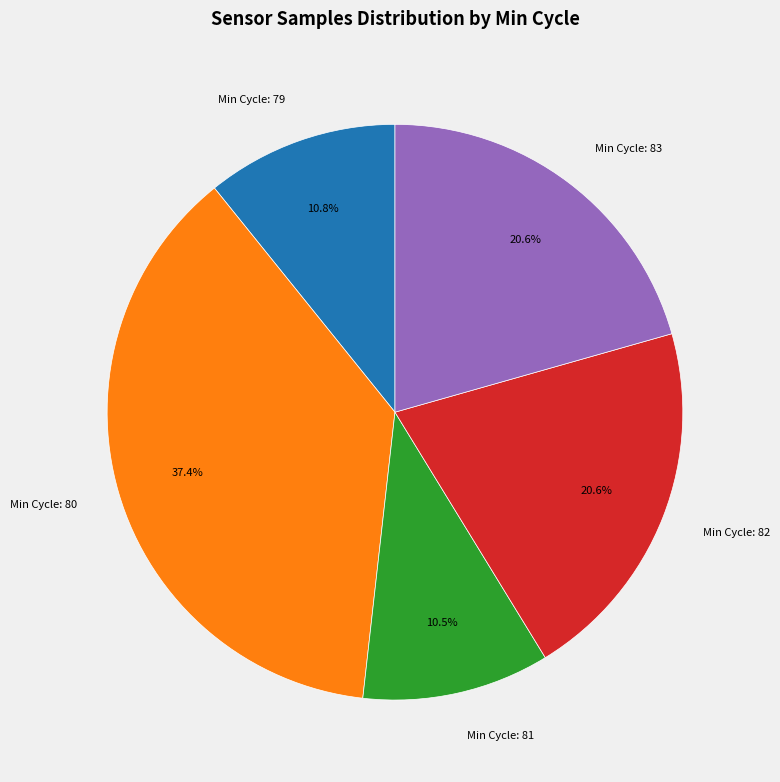

Which slice is the largest?

Min Cycle: 80